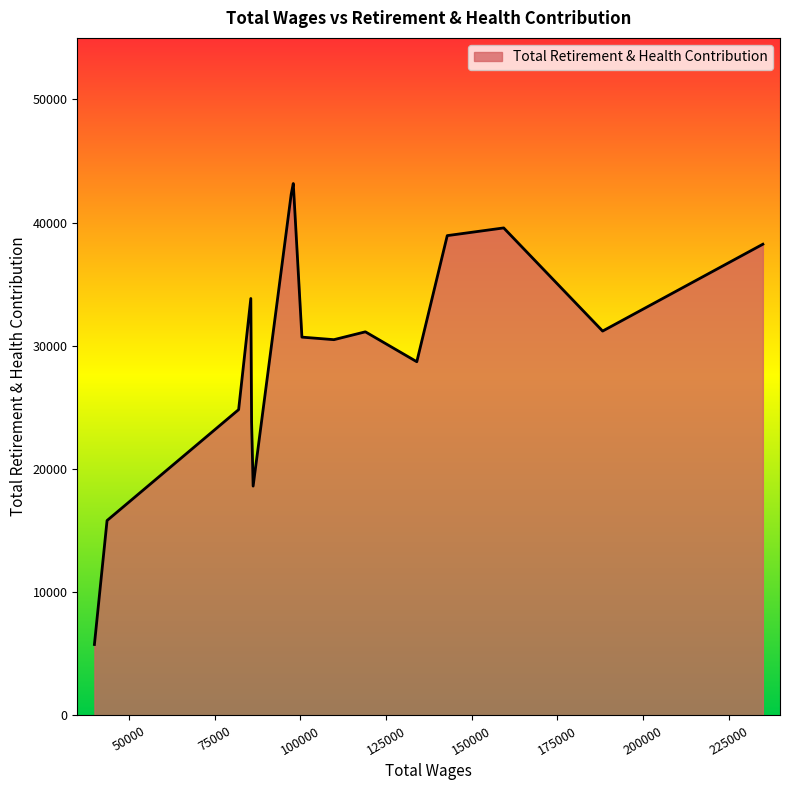

What is the minimum value shown in the chart?

5761